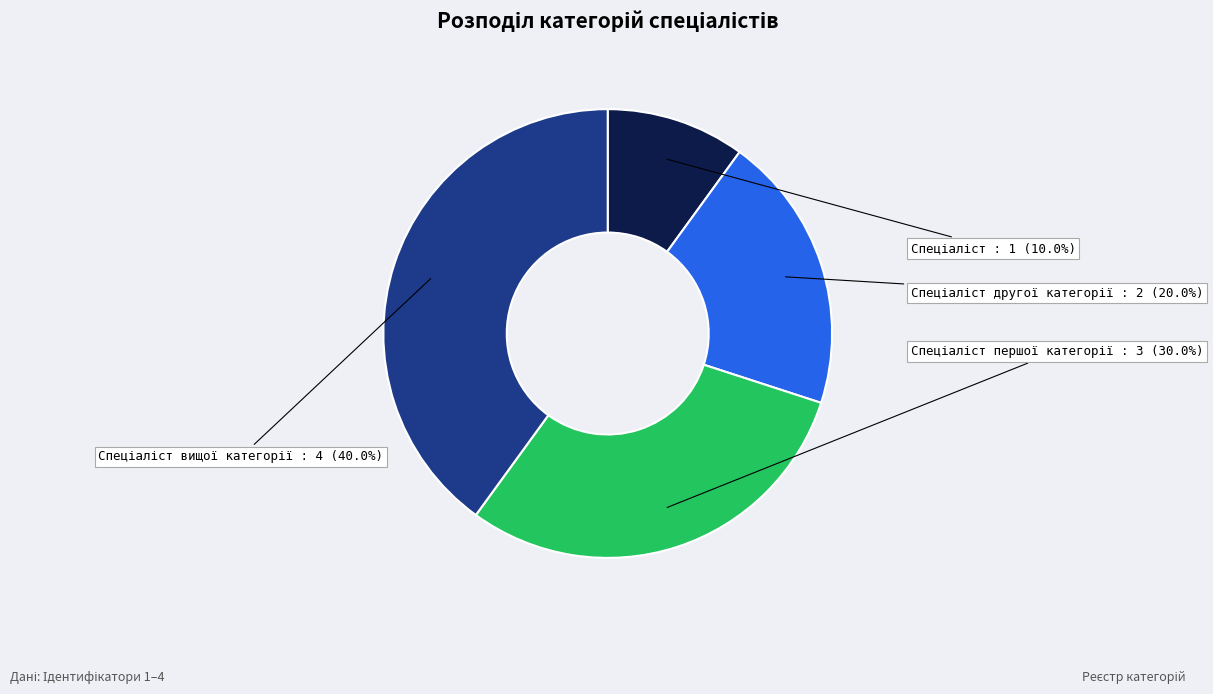

Does any single category account for the majority?

No